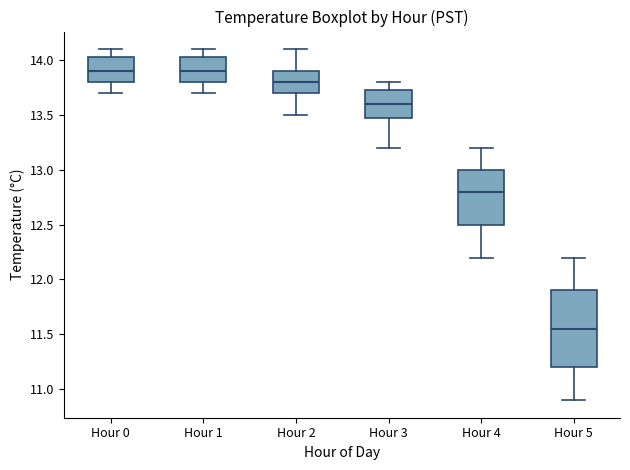

Which box is the tallest, from its lower edge to its upper edge?

Hour 5